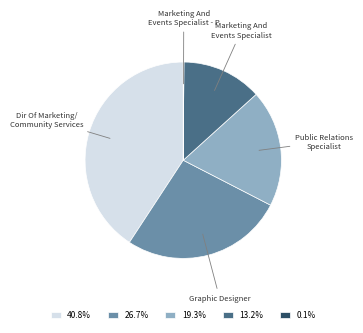

Is there a majority slice in this chart?

No